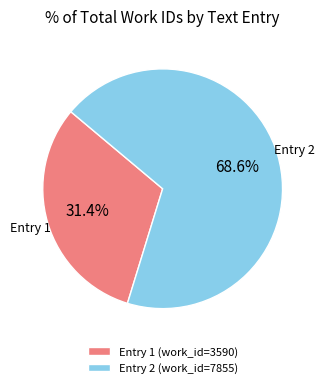

What is the smallest slice in the pie chart?

Entry 1 (work_id=3590)